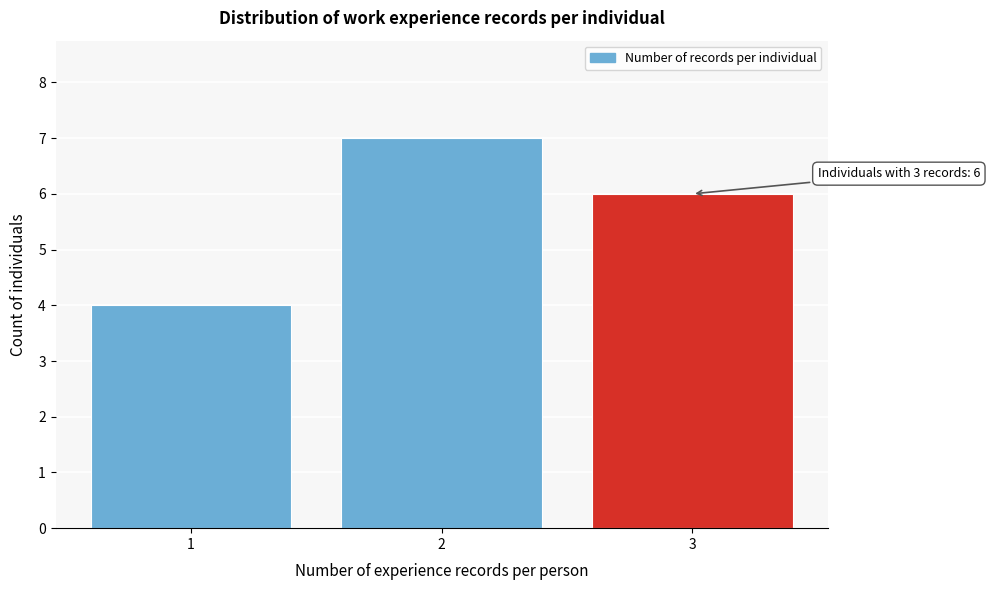

Over which range of the x-axis is the bar tallest?

1.5 to 2.5